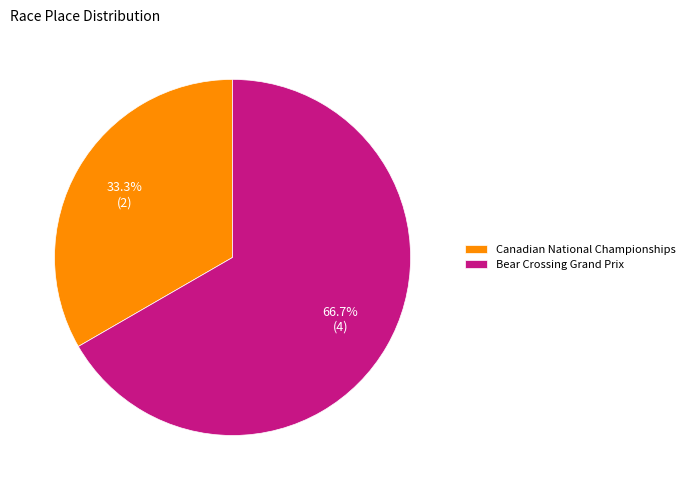

Which has a higher value, Canadian National Championships or Bear Crossing Grand Prix?

Bear Crossing Grand Prix